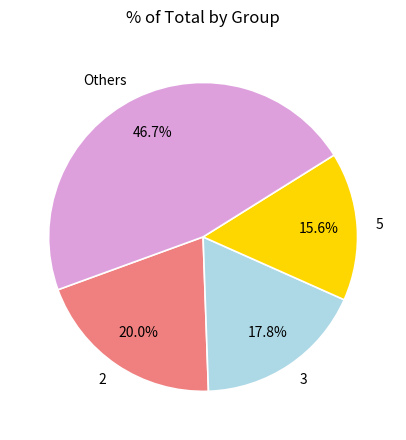

Approximately how many times larger is the value at 5 compared to Others?

0.3